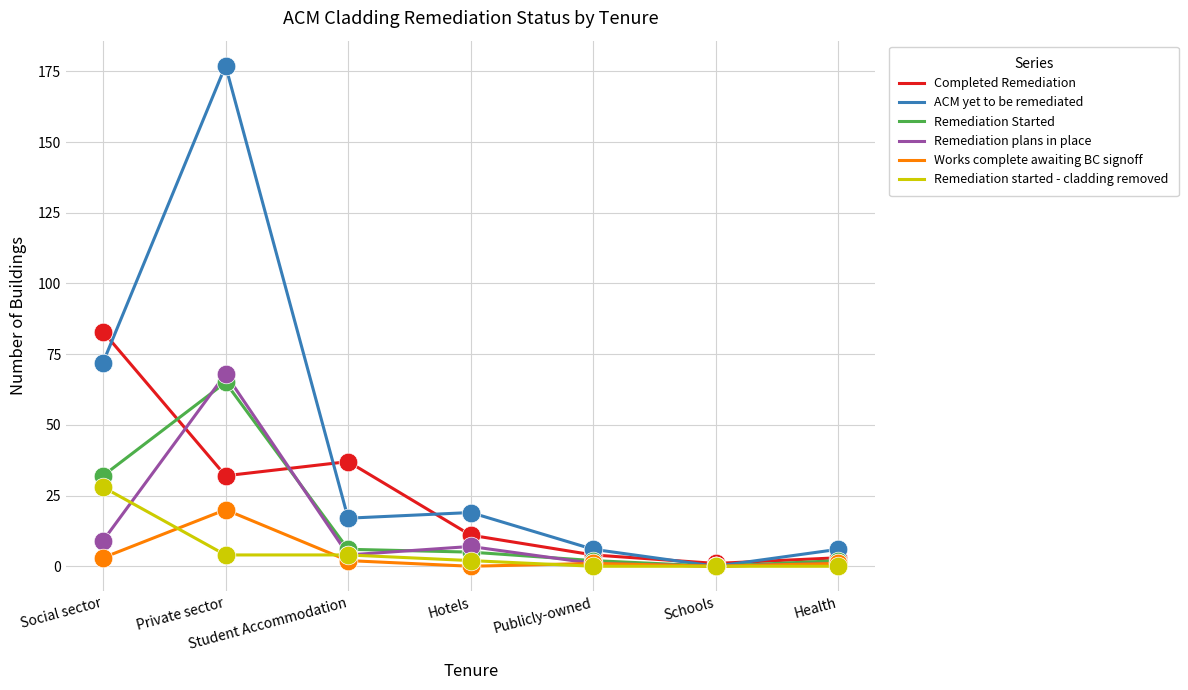

Which series has the widest spread of values?

ACM yet to be remediated